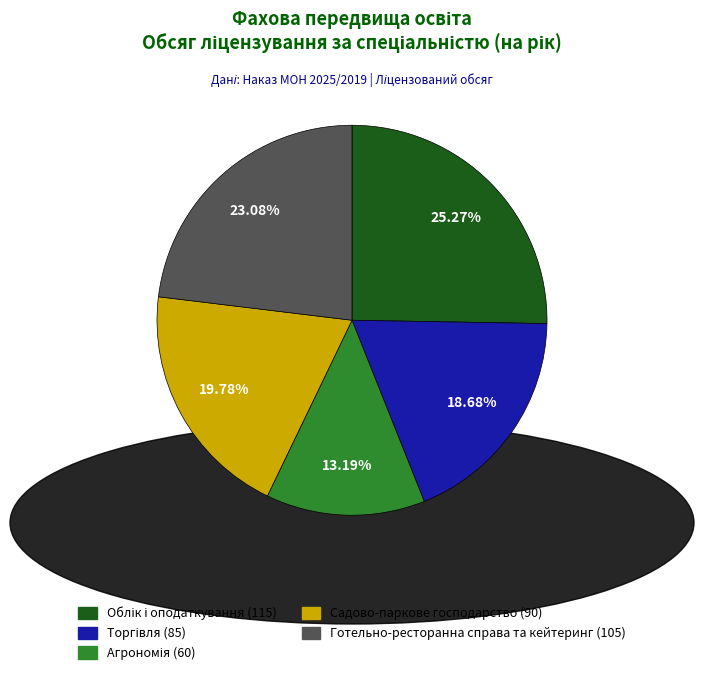

How many segments does this pie chart have?

5